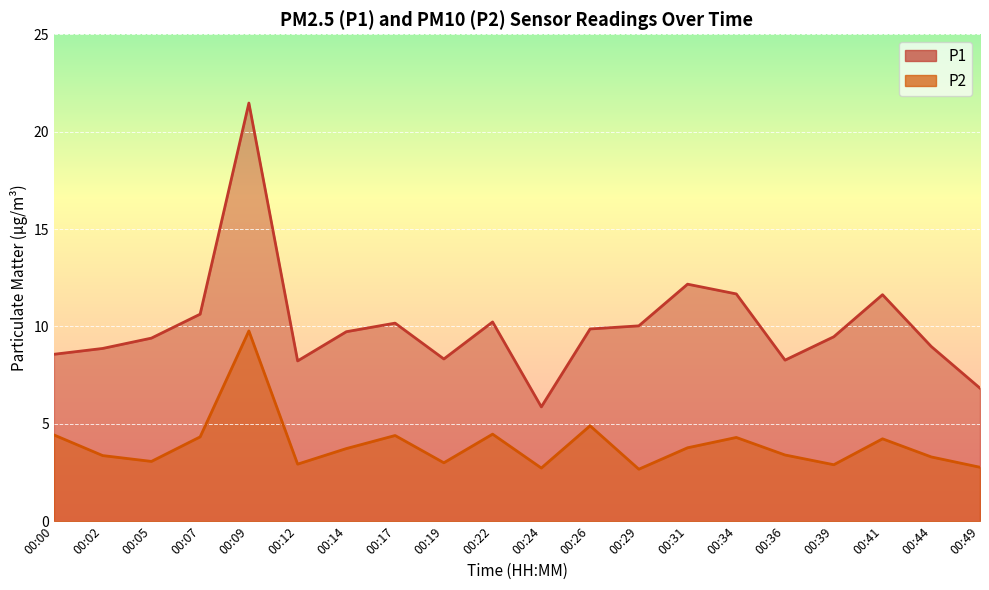

What are all the series names shown in the legend?

P1, P2